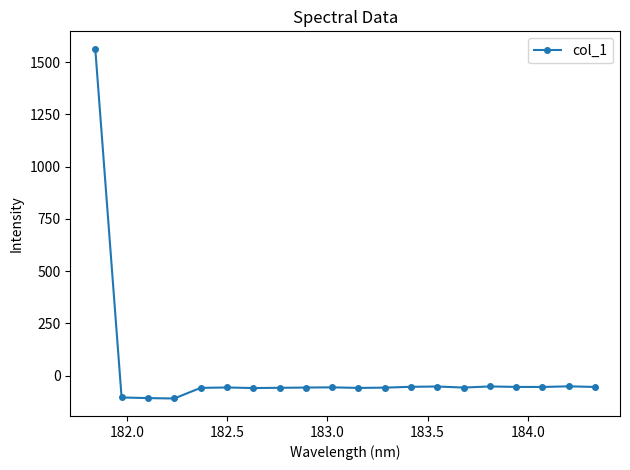

What is the sum of all values?

362.0